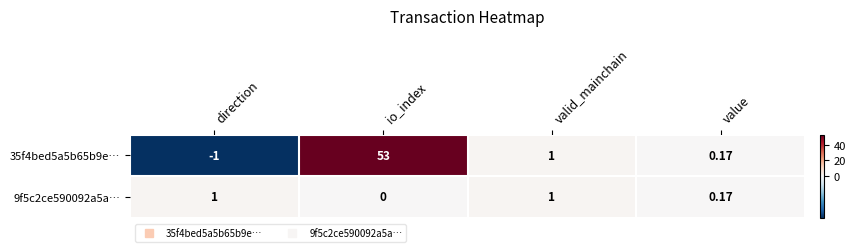

Is the value of 9f5c2ce590092a5a… at valid_mainchain greater than the value of 35f4bed5a5b65b9e… at io_index?

No